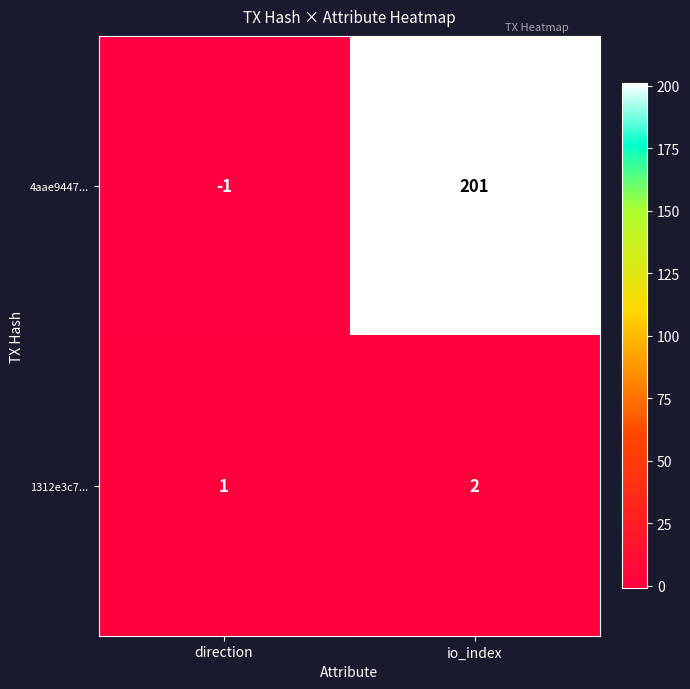

Which series has the largest total across all categories?

4aae9447...